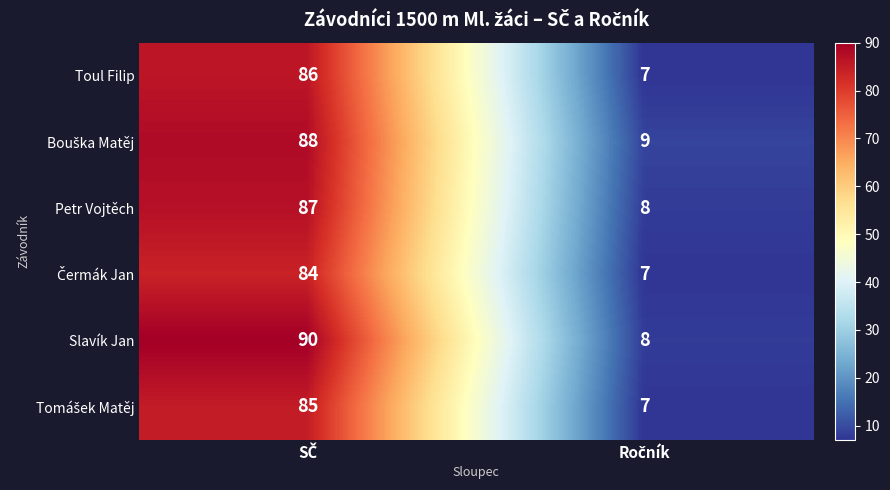

What is the smallest value displayed?

7